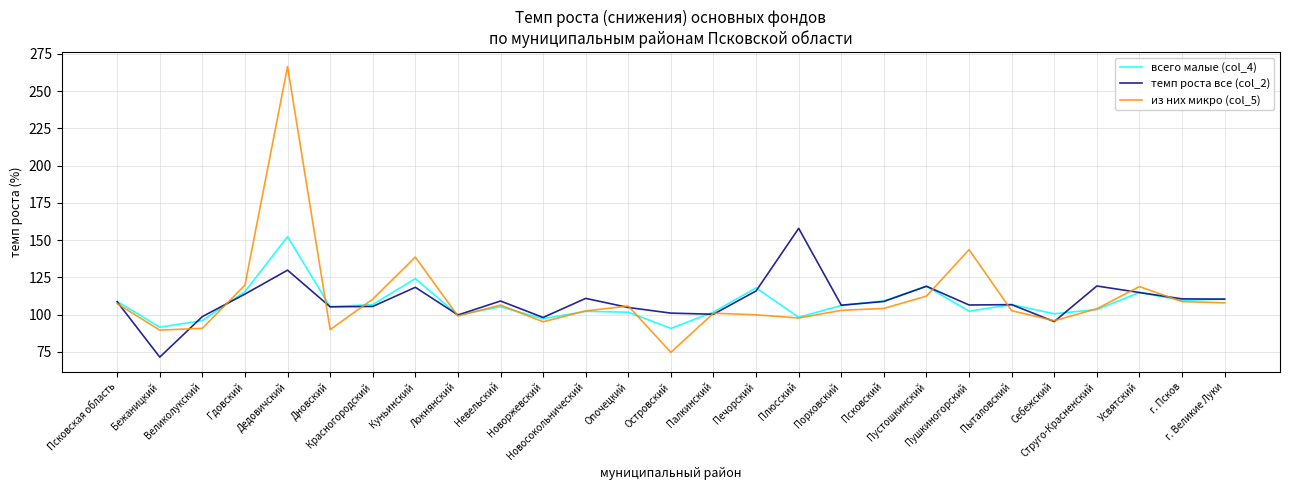

At which category does всего малые (col_4) reach its first local peak?

Дедовичский